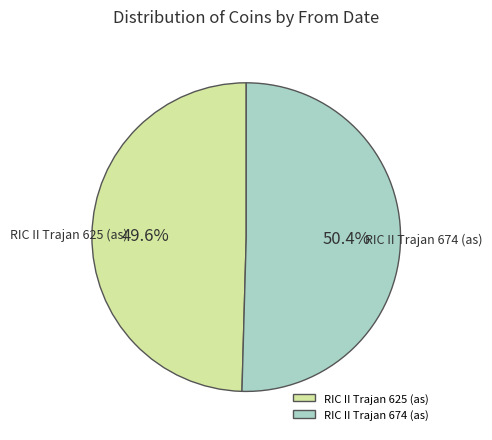

To the nearest percent, what is the difference between the largest and smallest slice percentages?

1%